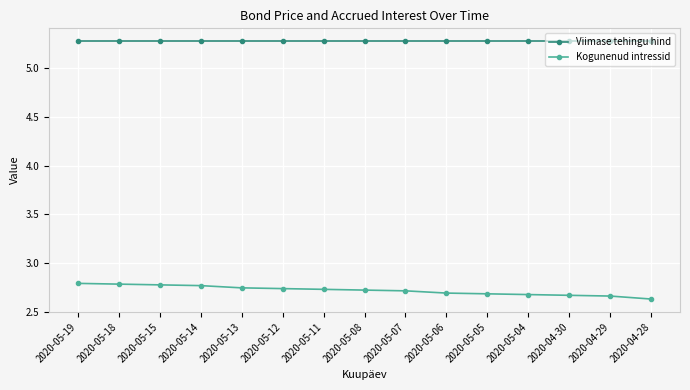

The Viimase tehingu hind series shows 5.3 at 2020-05-12. True or false?

True